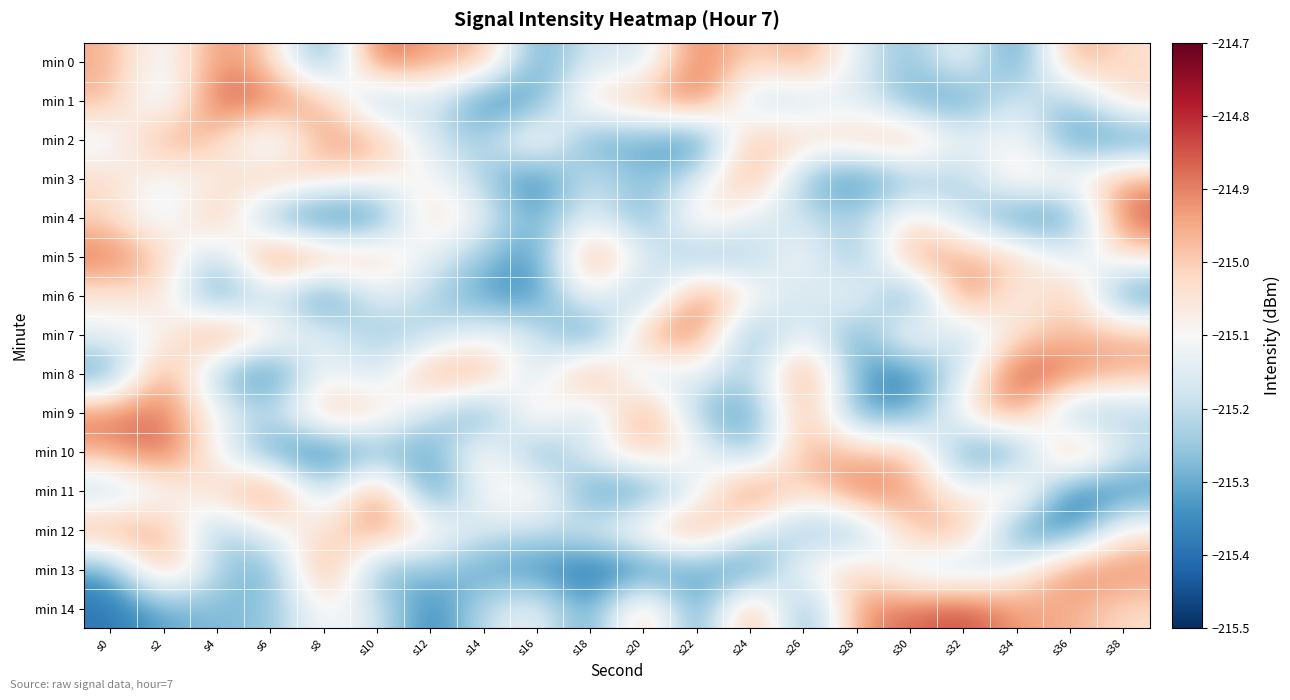

Reading left to right, what are all the values shown in this chart?

min 0: s0=-215.0	s2=-215.2	s4=-214.9	s6=-215.0	s8=-215.4	s10=-214.8	s12=-215.0	s14=-214.9	s16=-215.3	s18=-215.1	s20=-215.2	s22=-214.9	s24=-215.0	s26=-214.9	s28=-215.2	s30=-215.3	s32=-215.1	s34=-215.4	s36=-214.9	s38=-215.0
min 1: s0=-215.0	s2=-215.2	s4=-214.8	s6=-214.9	s8=-214.9	s10=-215.3	s12=-215.1	s14=-215.4	s16=-215.3	s18=-215.0	s20=-215.0	s22=-214.8	s24=-215.2	s26=-215.2	s28=-215.1	s30=-215.3	s32=-215.3	s34=-215.1	s36=-215.3	s38=-215.0
min 2: s0=-215.2	s2=-214.9	s4=-215.0	s6=-215.2	s8=-214.9	s10=-214.9	s12=-215.2	s14=-215.2	s16=-215.0	s18=-215.3	s20=-215.3	s22=-215.4	s24=-214.9	s26=-215.0	s28=-215.0	s30=-214.9	s32=-215.1	s34=-215.1	s36=-215.3	s38=-215.3
min 3: s0=-215.0	s2=-215.1	s4=-215.1	s6=-215.0	s8=-215.0	s10=-215.1	s12=-215.1	s14=-215.2	s16=-215.4	s18=-215.2	s20=-215.3	s22=-215.2	s24=-214.9	s26=-215.3	s28=-215.4	s30=-215.2	s32=-215.2	s34=-215.0	s36=-215.1	s38=-214.9
min 4: s0=-215.0	s2=-215.2	s4=-214.9	s6=-215.3	s8=-215.4	s10=-215.4	s12=-215.0	s14=-215.1	s16=-215.3	s18=-215.1	s20=-215.3	s22=-215.0	s24=-215.1	s26=-215.2	s28=-215.2	s30=-215.0	s32=-215.2	s34=-215.4	s36=-215.3	s38=-214.8
min 5: s0=-214.9	s2=-215.0	s4=-215.3	s6=-214.8	s8=-214.9	s10=-215.0	s12=-215.1	s14=-215.3	s16=-215.4	s18=-214.9	s20=-215.1	s22=-215.3	s24=-215.2	s26=-215.1	s28=-215.3	s30=-214.9	s32=-215.0	s34=-215.0	s36=-215.2	s38=-215.0
min 6: s0=-215.1	s2=-215.0	s4=-215.4	s6=-215.2	s8=-215.4	s10=-215.1	s12=-215.2	s14=-215.3	s16=-215.4	s18=-215.1	s20=-215.3	s22=-214.9	s24=-215.1	s26=-215.2	s28=-215.1	s30=-215.4	s32=-214.8	s34=-215.1	s36=-214.9	s38=-215.4
min 7: s0=-215.1	s2=-215.1	s4=-214.9	s6=-215.1	s8=-215.1	s10=-215.3	s12=-215.2	s14=-215.1	s16=-215.2	s18=-215.4	s20=-214.9	s22=-214.9	s24=-215.3	s26=-215.1	s28=-215.4	s30=-215.0	s32=-215.2	s34=-215.0	s36=-215.0	s38=-215.0
min 8: s0=-215.4	s2=-214.9	s4=-215.3	s6=-215.4	s8=-215.1	s10=-215.2	s12=-214.9	s14=-214.9	s16=-215.2	s18=-214.8	s20=-215.2	s22=-215.1	s24=-215.3	s26=-214.9	s28=-215.3	s30=-215.4	s32=-215.2	s34=-214.8	s36=-214.9	s38=-215.0
min 9: s0=-214.9	s2=-214.9	s4=-215.1	s6=-215.2	s8=-215.0	s10=-215.0	s12=-215.2	s14=-215.4	s16=-215.0	s18=-215.3	s20=-214.9	s22=-215.3	s24=-215.3	s26=-214.9	s28=-215.3	s30=-215.3	s32=-215.1	s34=-214.9	s36=-215.3	s38=-215.2
min 10: s0=-215.0	s2=-214.8	s4=-215.1	s6=-215.3	s8=-215.4	s10=-215.3	s12=-215.3	s14=-215.0	s16=-215.3	s18=-215.1	s20=-215.0	s22=-215.1	s24=-215.3	s26=-214.9	s28=-215.0	s30=-215.0	s32=-215.3	s34=-215.3	s36=-214.9	s38=-215.2
min 11: s0=-215.2	s2=-215.1	s4=-215.0	s6=-214.8	s8=-215.2	s10=-214.9	s12=-215.4	s14=-215.1	s16=-215.0	s18=-215.4	s20=-215.3	s22=-215.2	s24=-214.8	s26=-215.1	s28=-214.9	s30=-214.9	s32=-215.1	s34=-214.9	s36=-215.4	s38=-215.4
min 12: s0=-214.9	s2=-214.9	s4=-215.3	s6=-215.1	s8=-215.1	s10=-214.9	s12=-215.1	s14=-215.2	s16=-215.2	s18=-215.2	s20=-215.0	s22=-214.9	s24=-215.1	s26=-215.3	s28=-215.3	s30=-215.0	s32=-214.9	s34=-215.4	s36=-215.4	s38=-215.1
min 13: s0=-215.3	s2=-214.9	s4=-215.2	s6=-215.3	s8=-214.9	s10=-215.3	s12=-215.2	s14=-215.3	s16=-215.3	s18=-215.4	s20=-215.4	s22=-215.3	s24=-215.4	s26=-215.1	s28=-215.0	s30=-215.2	s32=-215.2	s34=-215.1	s36=-214.9	s38=-214.9
min 14: s0=-215.4	s2=-215.3	s4=-215.3	s6=-215.3	s8=-215.1	s10=-215.2	s12=-215.4	s14=-215.2	s16=-215.1	s18=-215.4	s20=-214.9	s22=-215.4	s24=-214.9	s26=-215.4	s28=-214.9	s30=-214.9	s32=-214.8	s34=-214.9	s36=-214.9	s38=-215.0